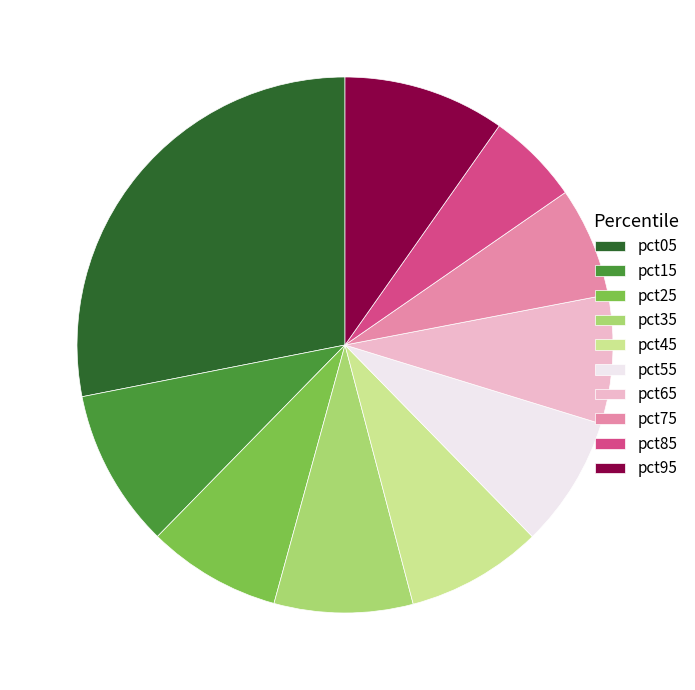

Which has a higher value, pct05 or pct45?

pct05